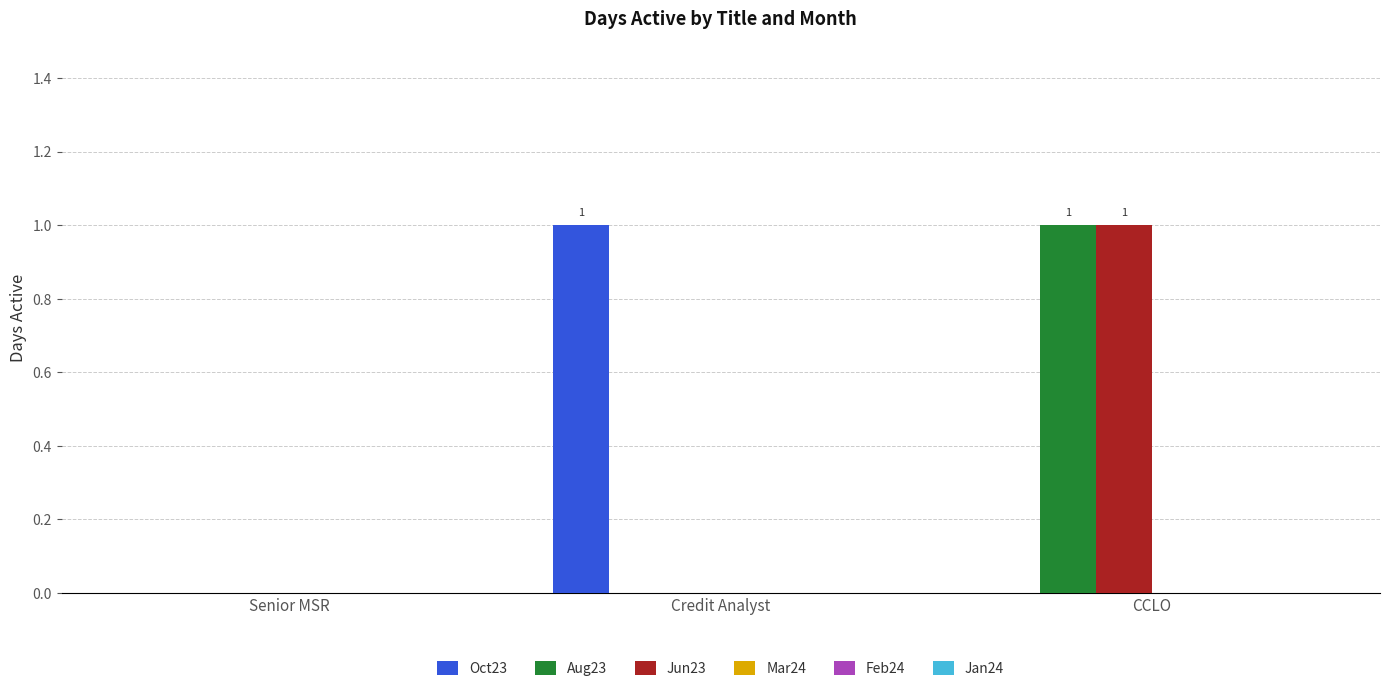

Is the value of Aug23 at CCLO greater than the value of Jun23 at Credit Analyst?

Yes